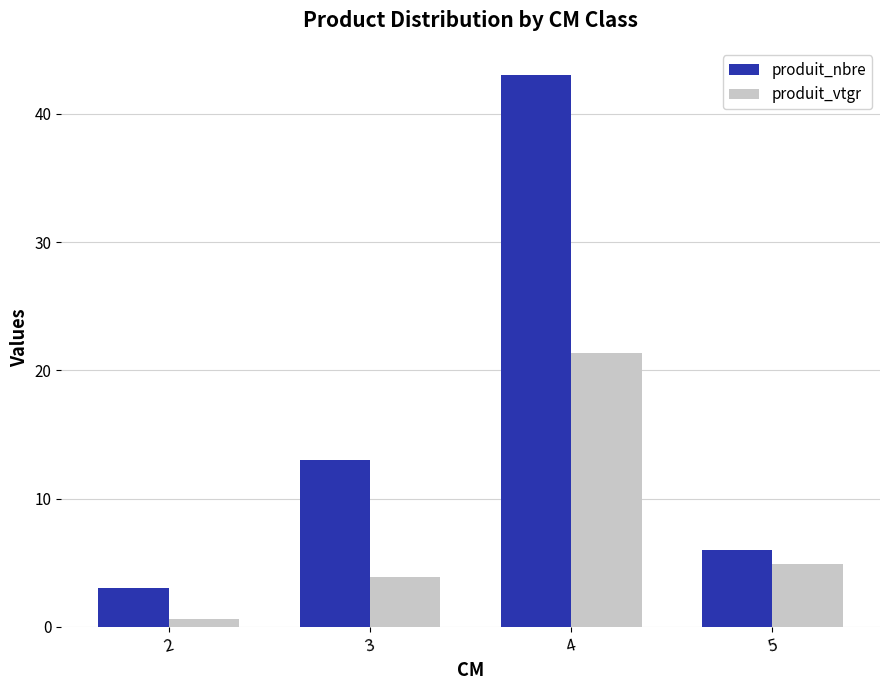

Where is produit_nbre nearest to the value 23?

3